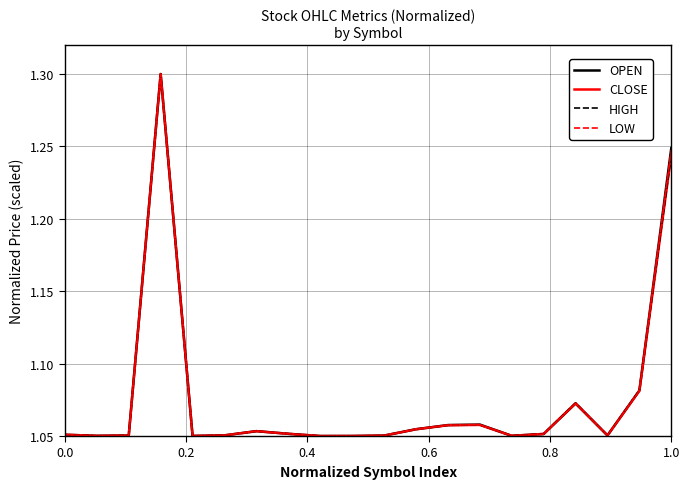

What is the maximum value for HIGH?

1.3